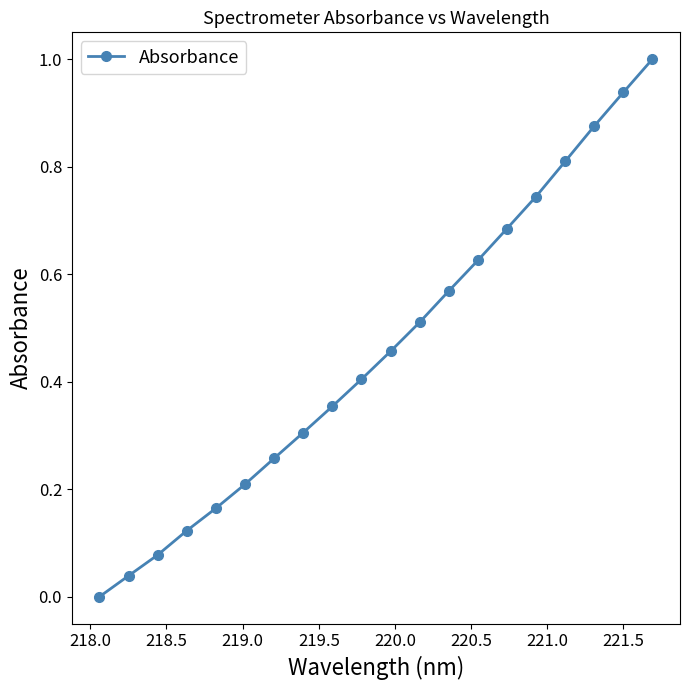

True or false: the data has more than 2 interior local peaks.

False